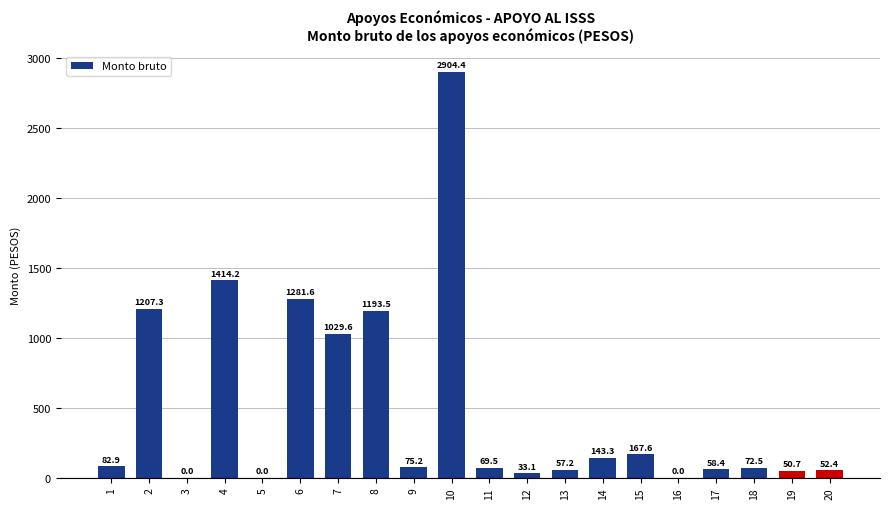

What is the sum of the values at 18 and 12?

105.6